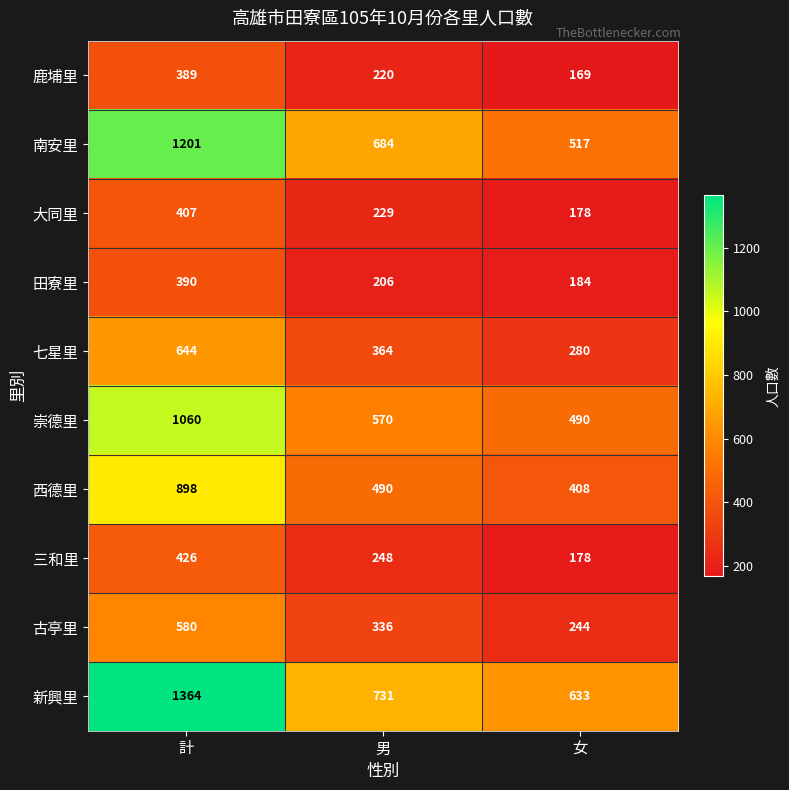

Which series has the largest total across all categories?

新興里